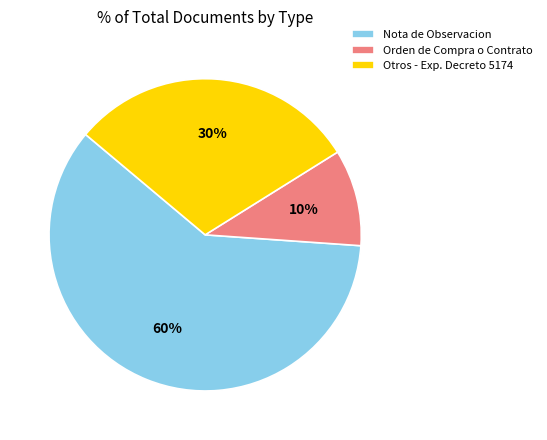

To the nearest percent, what percentage of the pie is Nota de Observacion?

60%